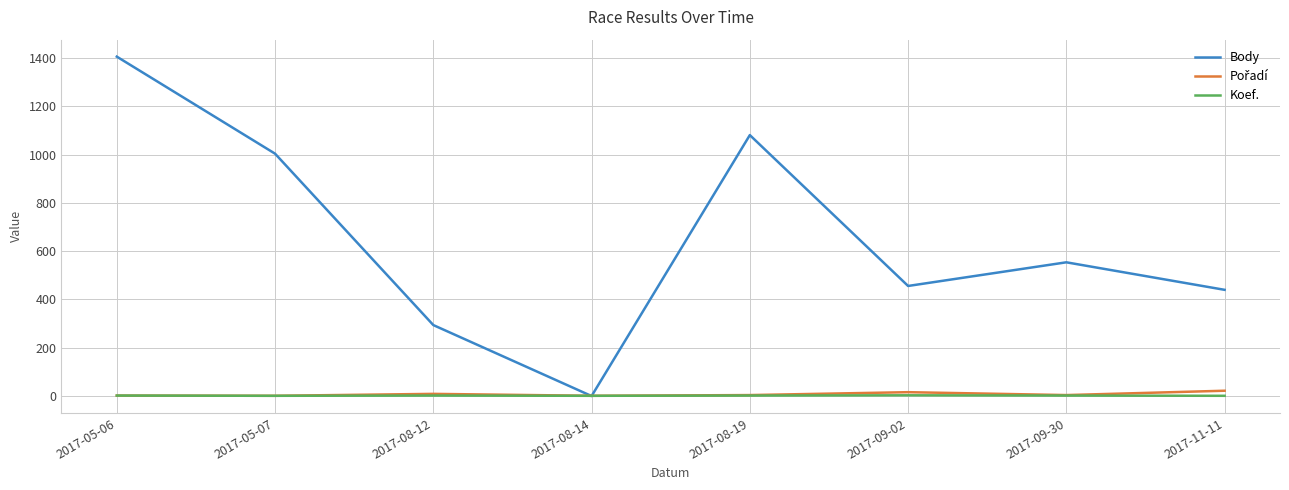

Which series has the largest range (max minus min)?

Body